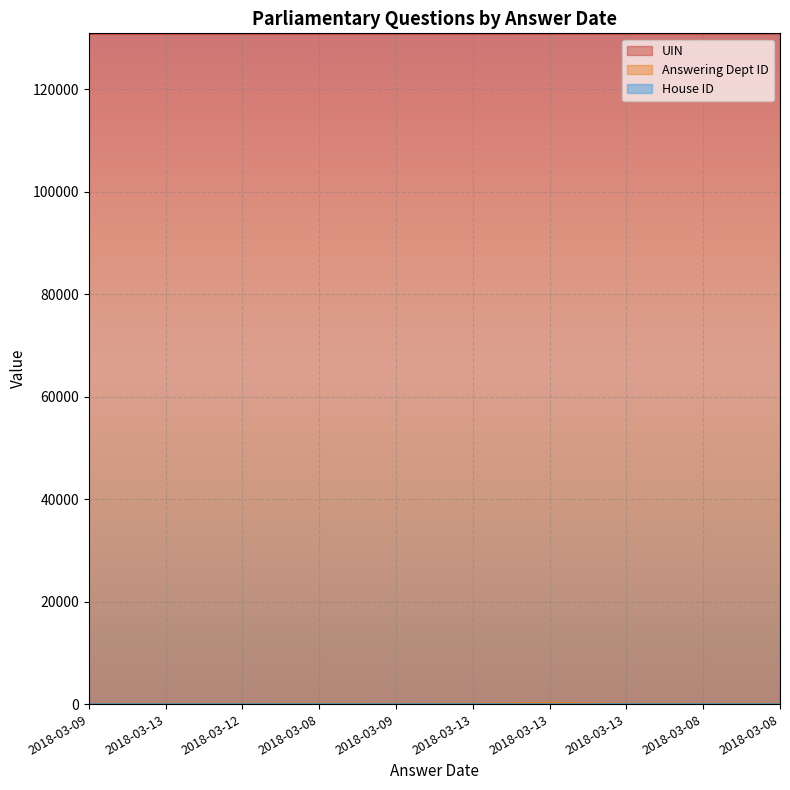

Does the chart display data point markers on the line(s)?

No